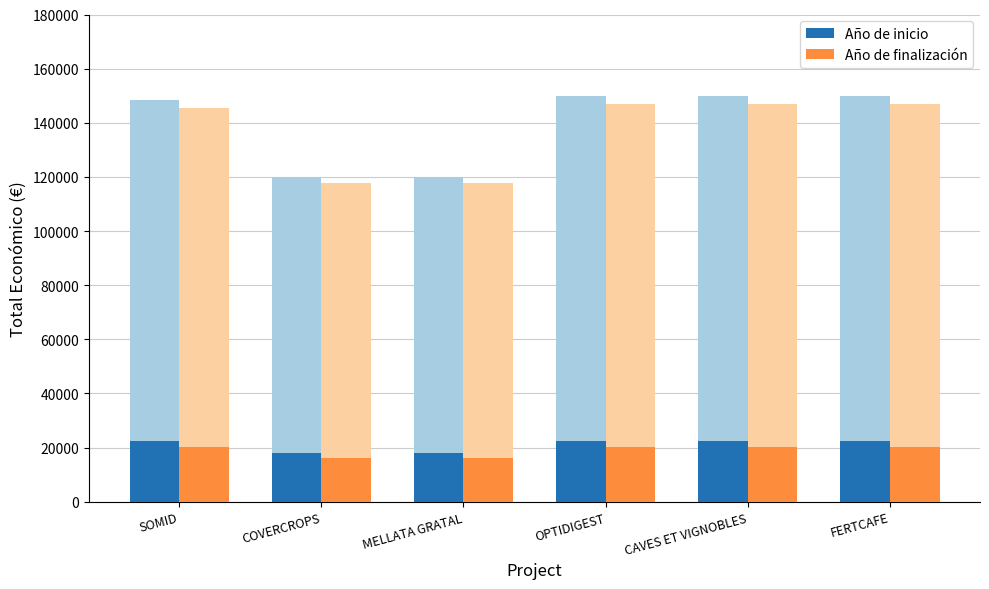

List the series in order of their peak value, lowest first.

Año de finalización, Año de inicio